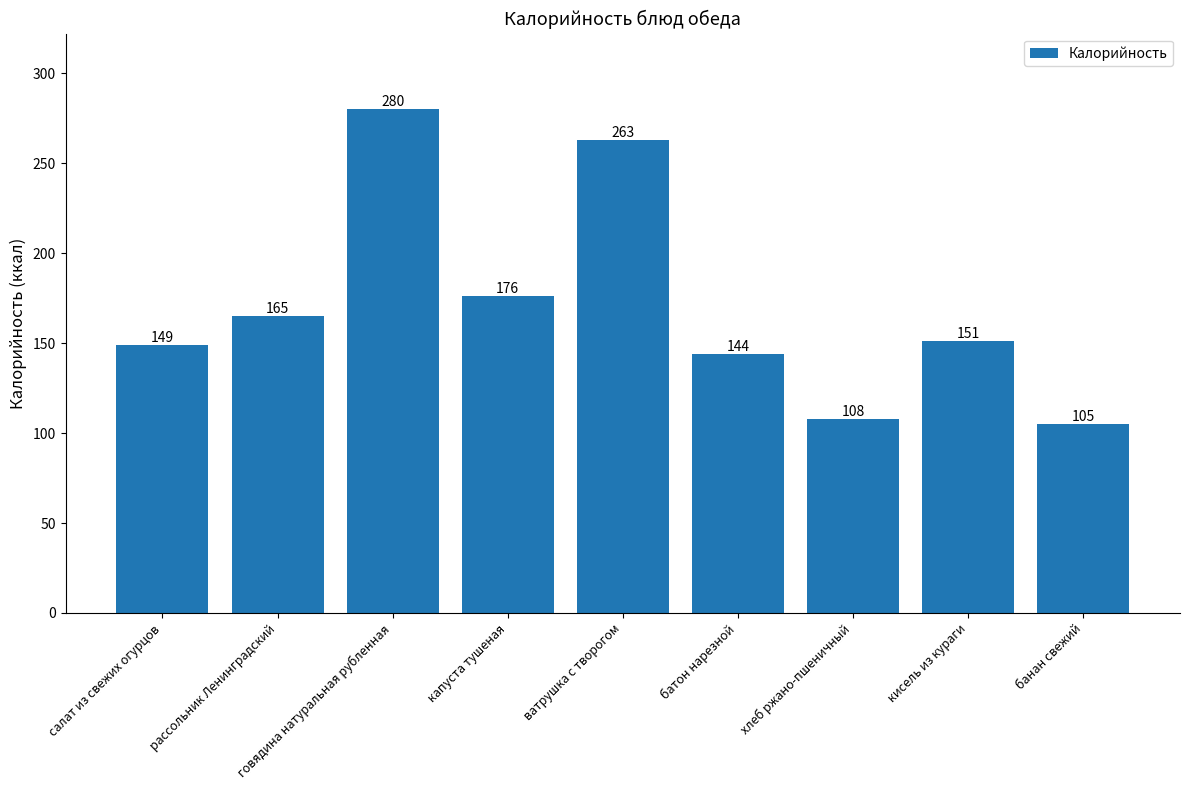

Rank the categories by value from lowest to highest.

банан свежий, хлеб ржано-пшеничный, батон нарезной, салат из свежих огурцов, кисель из кураги, рассольник Ленинградский, капуста тушеная, ватрушка с творогом, говядина натуральная рубленная